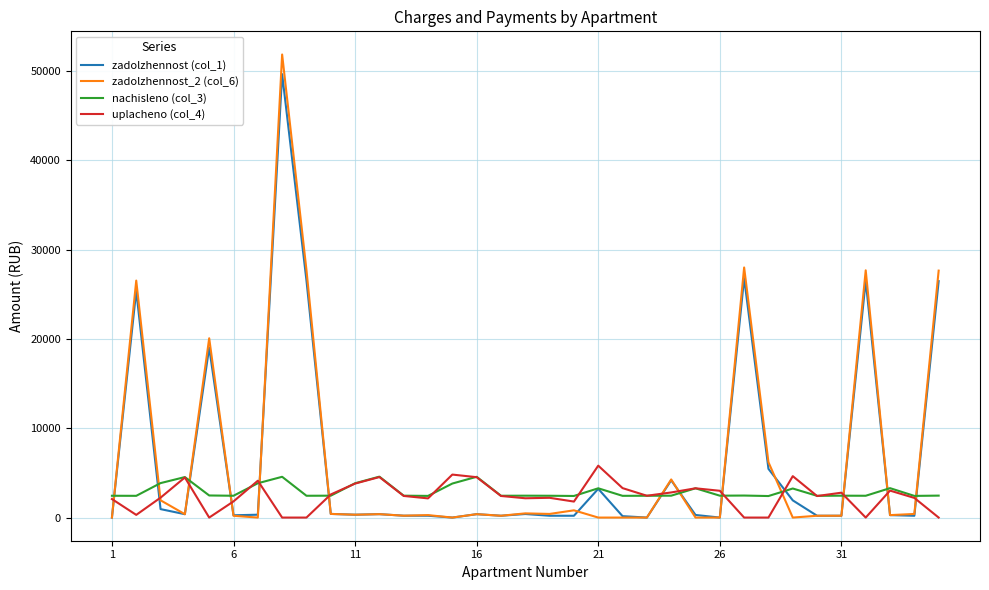

True or false: uplacheno (col_4) and zadolzhennost (col_1) intersect in this chart.

True